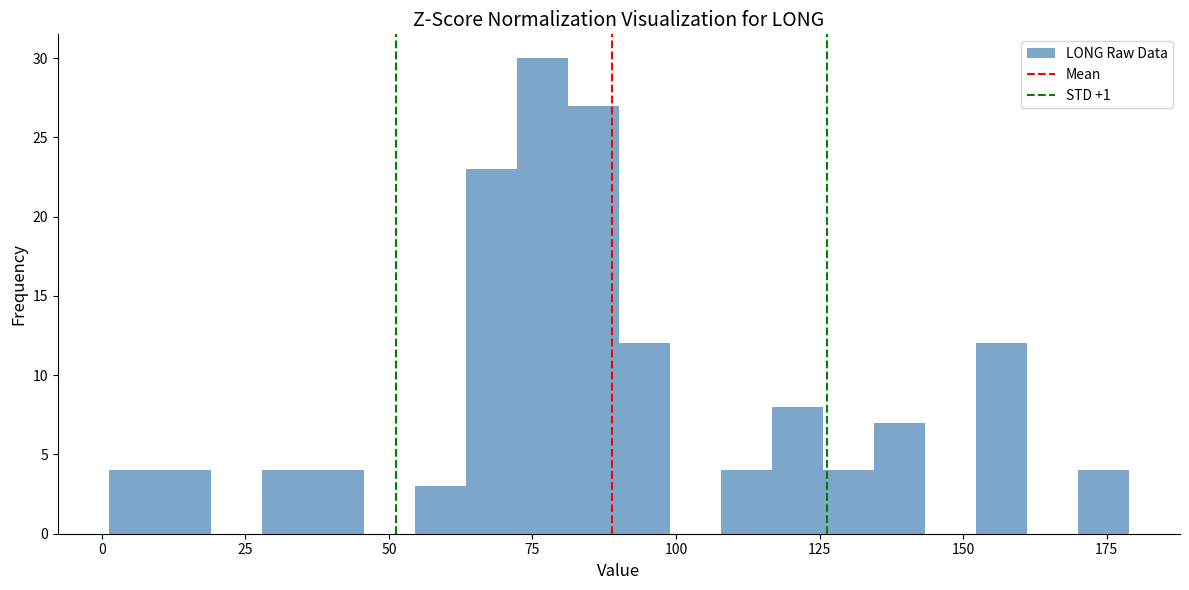

Read against the x-axis, roughly where is the centre of the tallest bar?

75